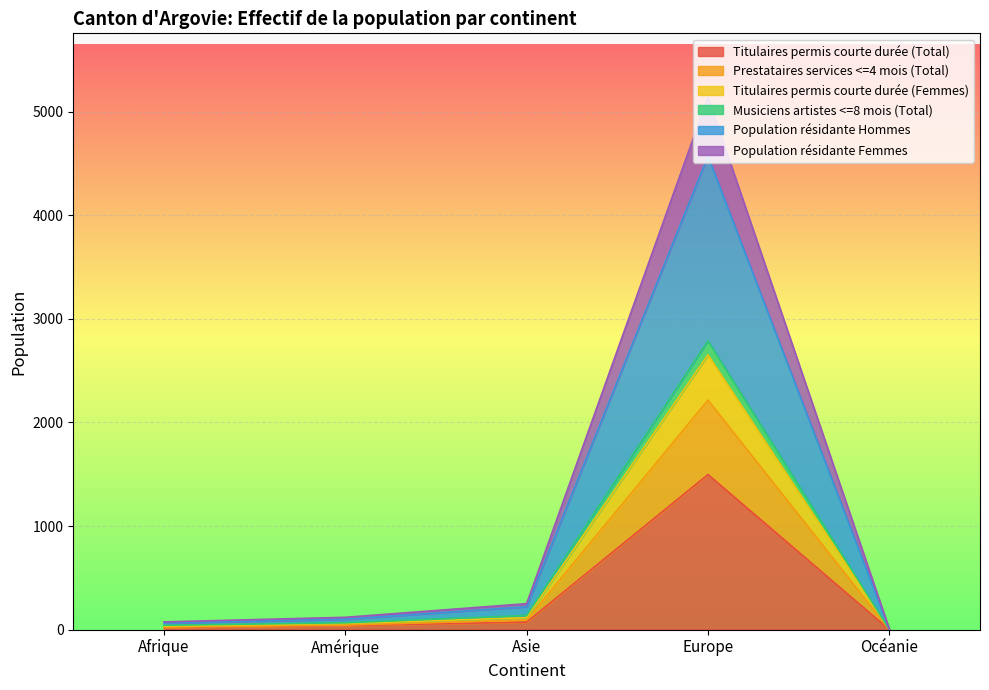

True or false: Prestataires services <=4 mois (Total) has a value of 0 at Océanie.

False